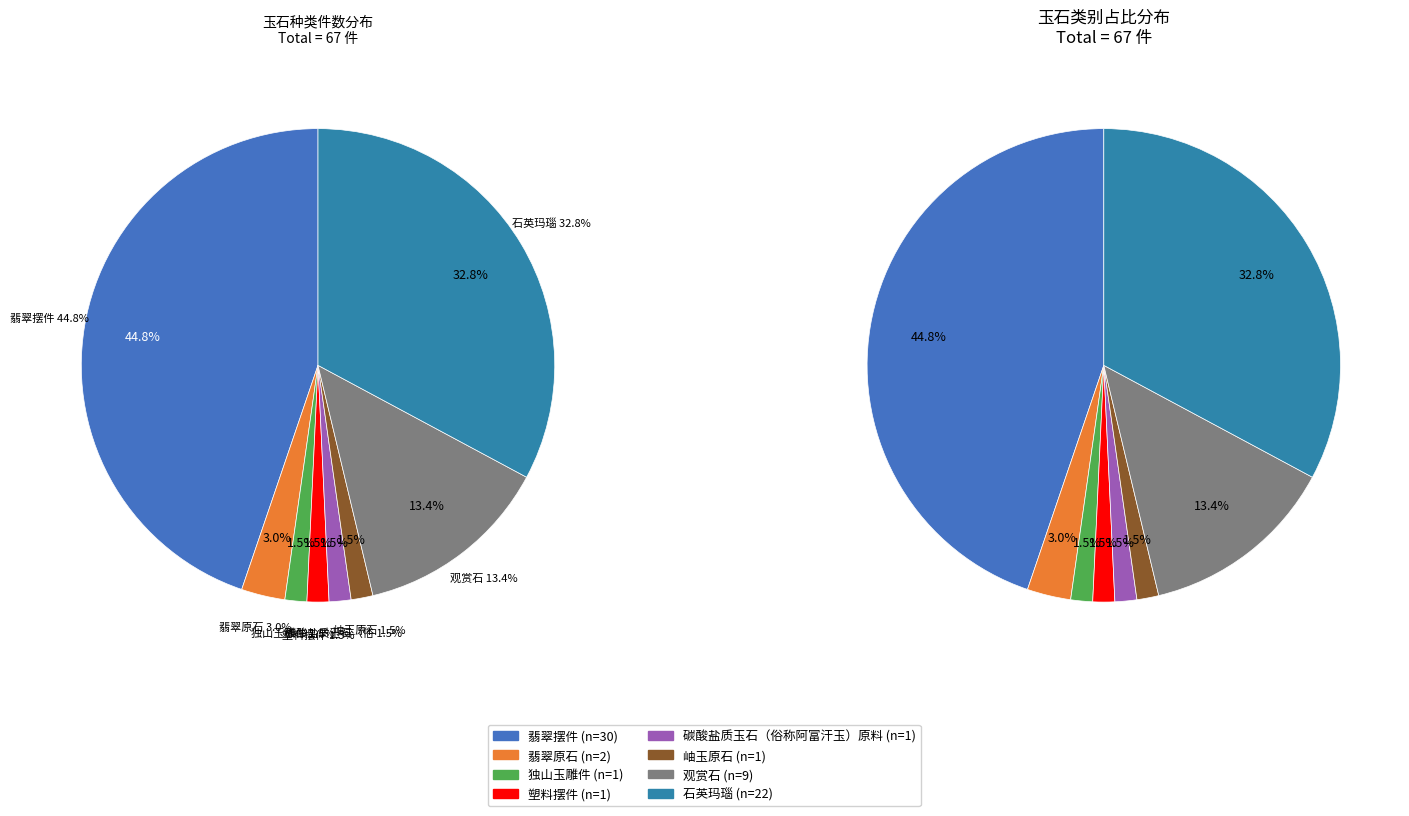

Rank the categories by value from highest to lowest.

翡翠摆件, 石英玛瑙, 观赏石, 翡翠原石, 独山玉雕件, 塑料摆件, 碳酸盐质玉石（俗称阿富汗玉）原料, 岫玉原石